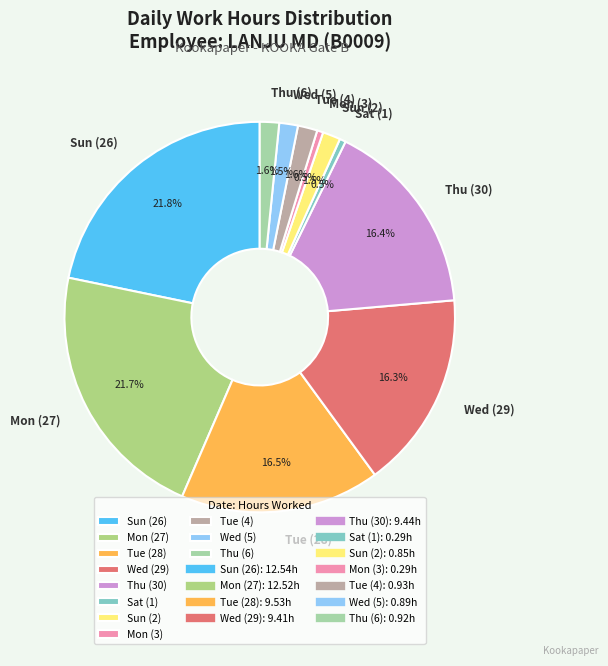

Is there any slice that represents more than half of the pie?

No